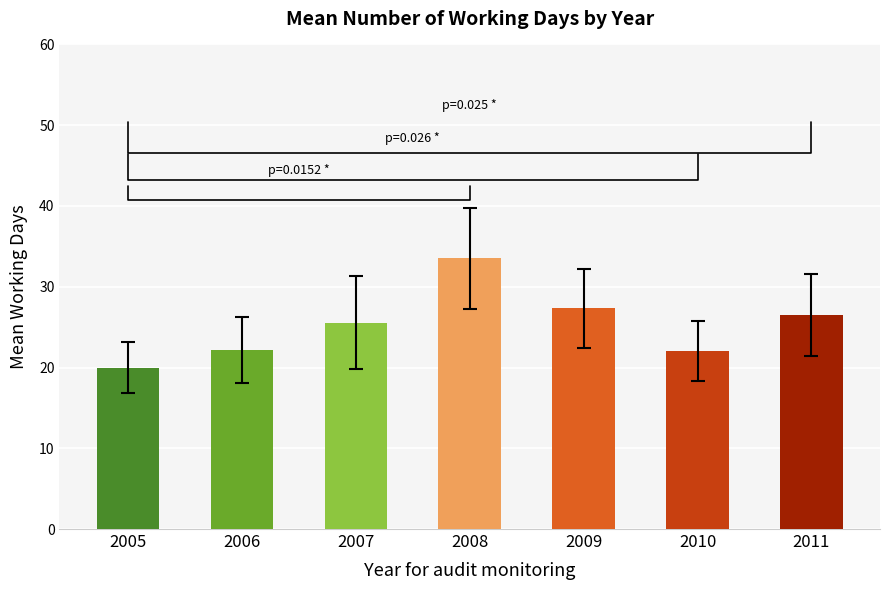

The value at 2005 is 29.4. True or false?

False